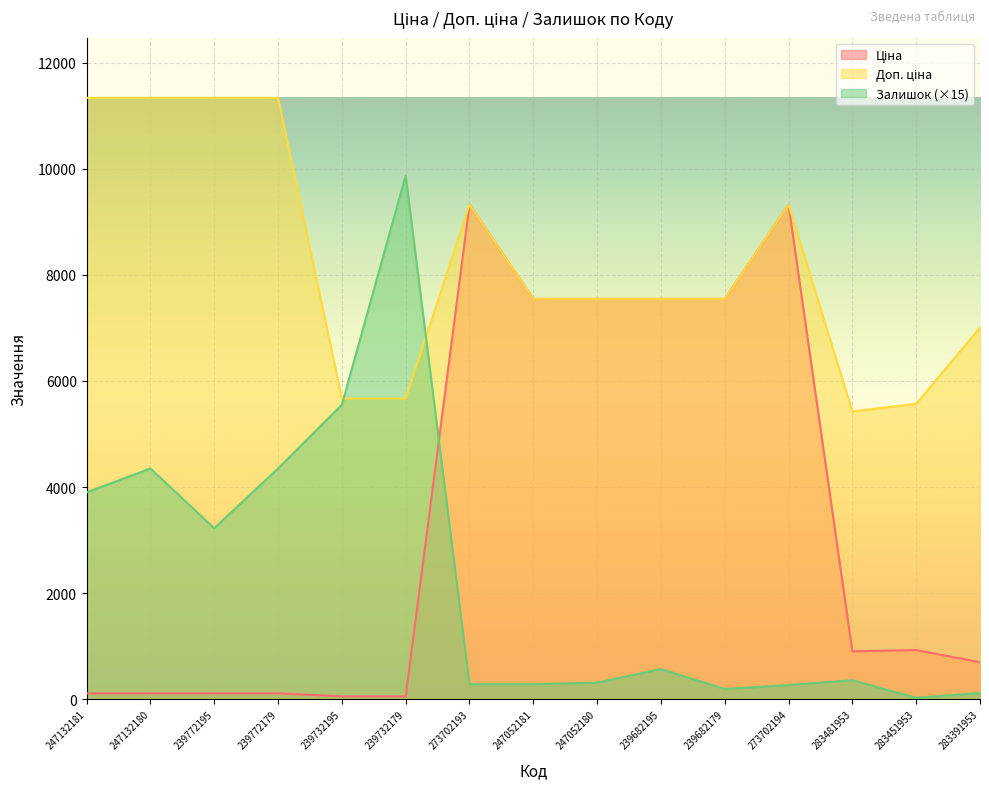

Does the chart display data point markers on the line(s)?

No